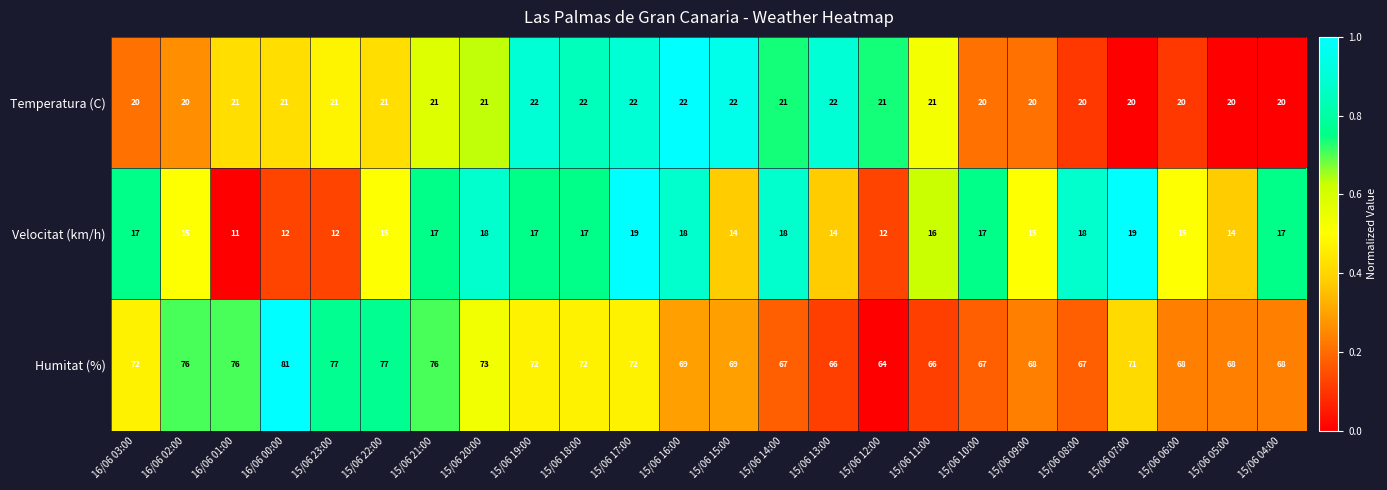

What is the sum of the Velocitat (km/h) values at 15/06 11:00 and 15/06 15:00?

30